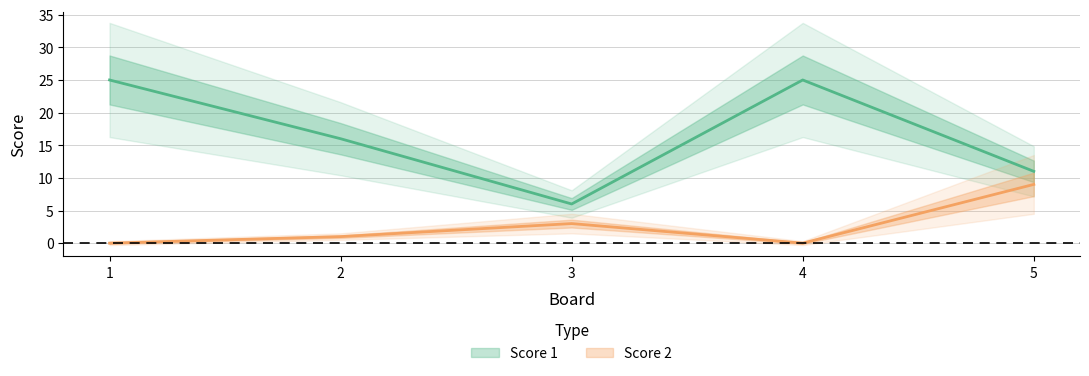

True or false: Score 2 and Score 1 cross at least once.

False